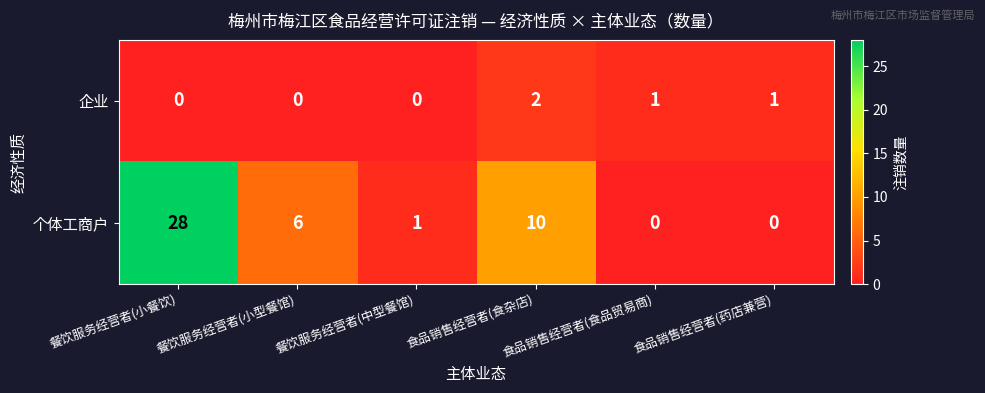

What is the average value of the 个体工商户 series?

8